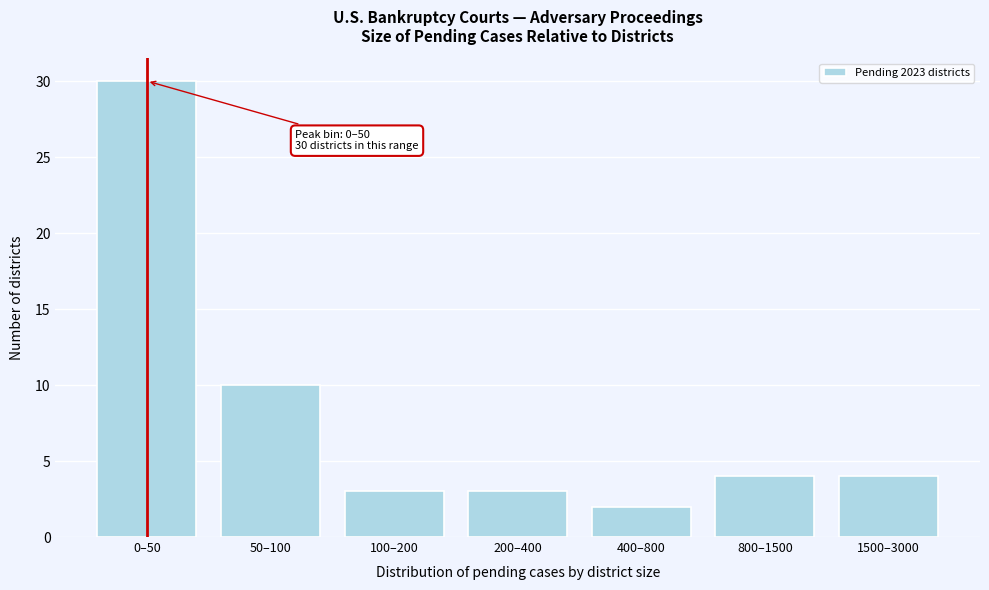

Reading left to right, extract all data points from this chart.

30	10	3	3	2	4	4